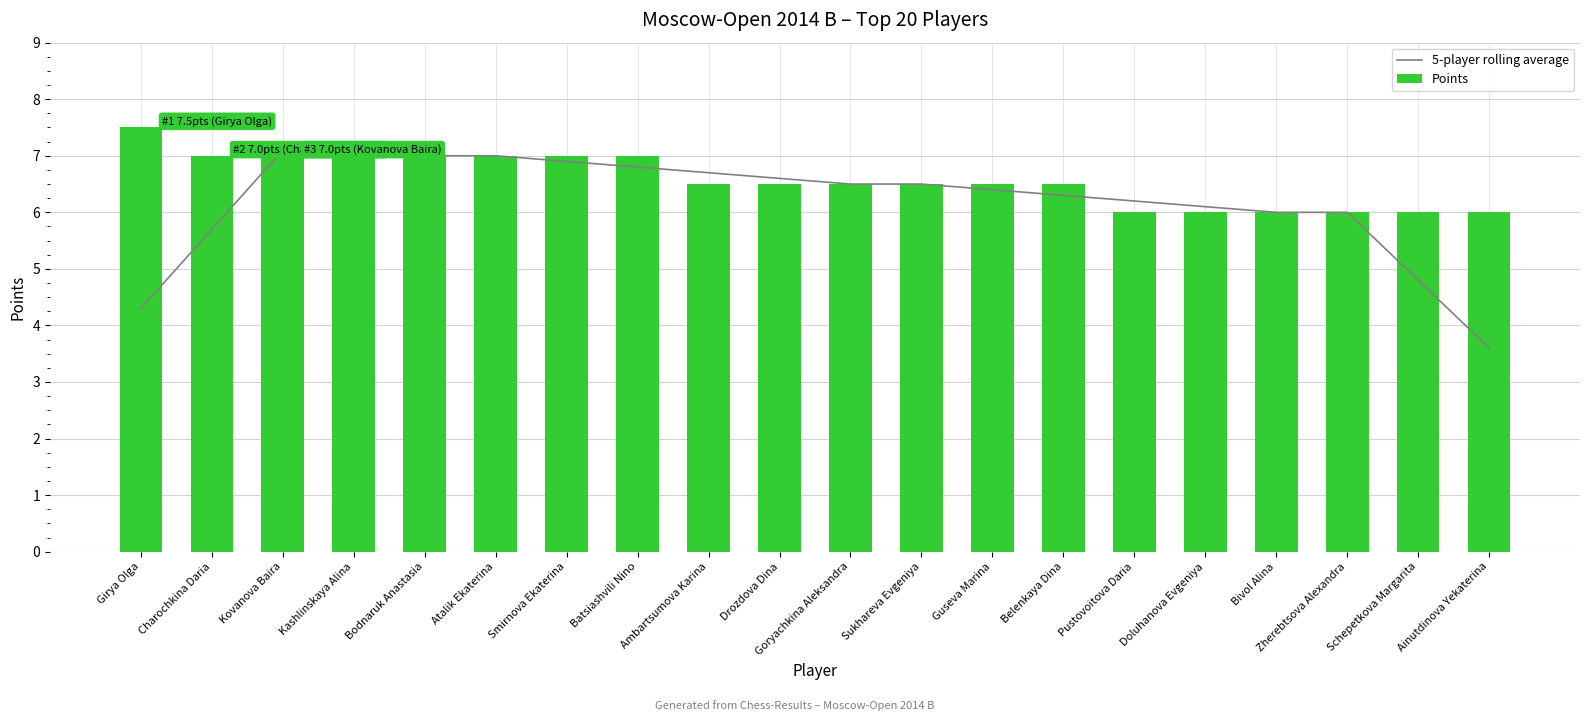

Which series changed the most between Pustovoitova Daria and Schepetkova Margarita?

5-player rolling average